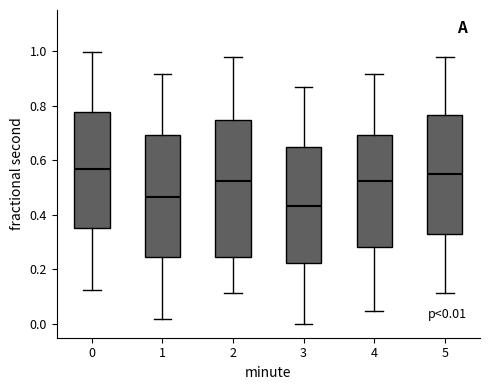

Which box has the lowest median line?

3